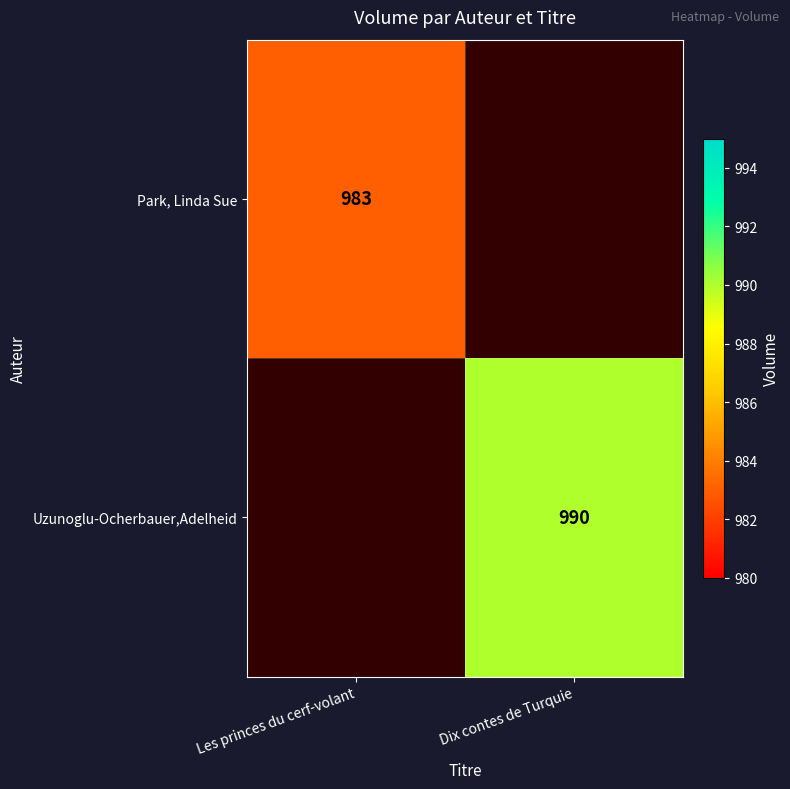

The Uzunoglu-Ocherbauer,Adelheid series shows 990 at Dix contes de Turquie. True or false?

True